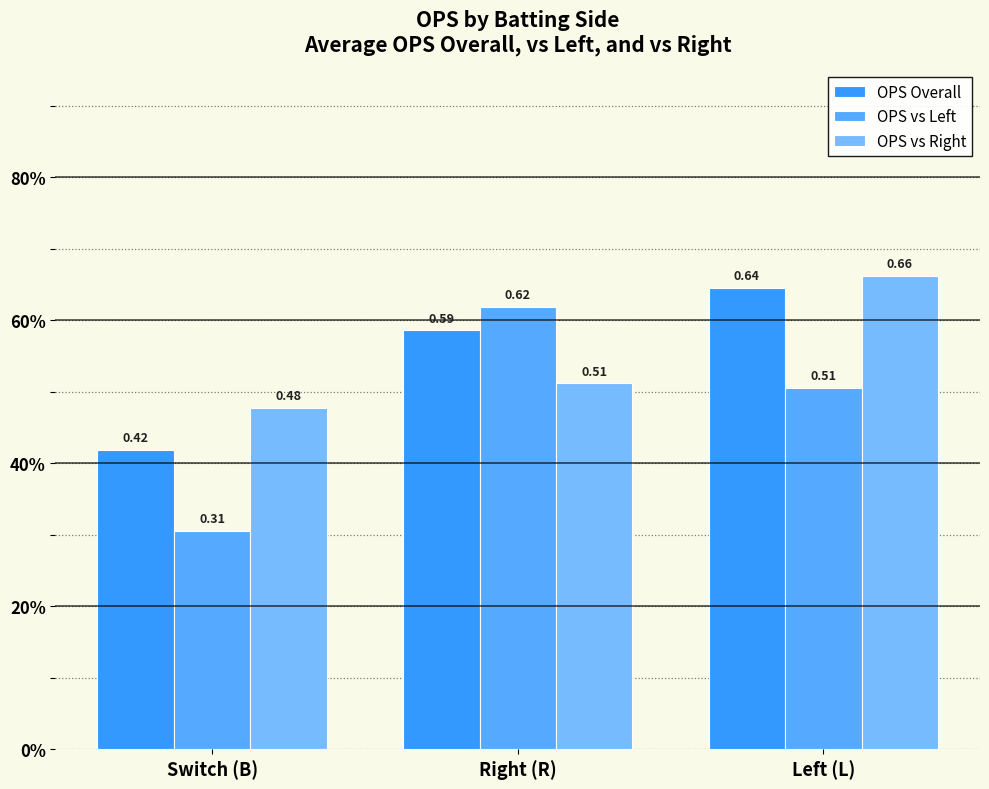

What is the label of the 1st bar from the left?

Switch (B)